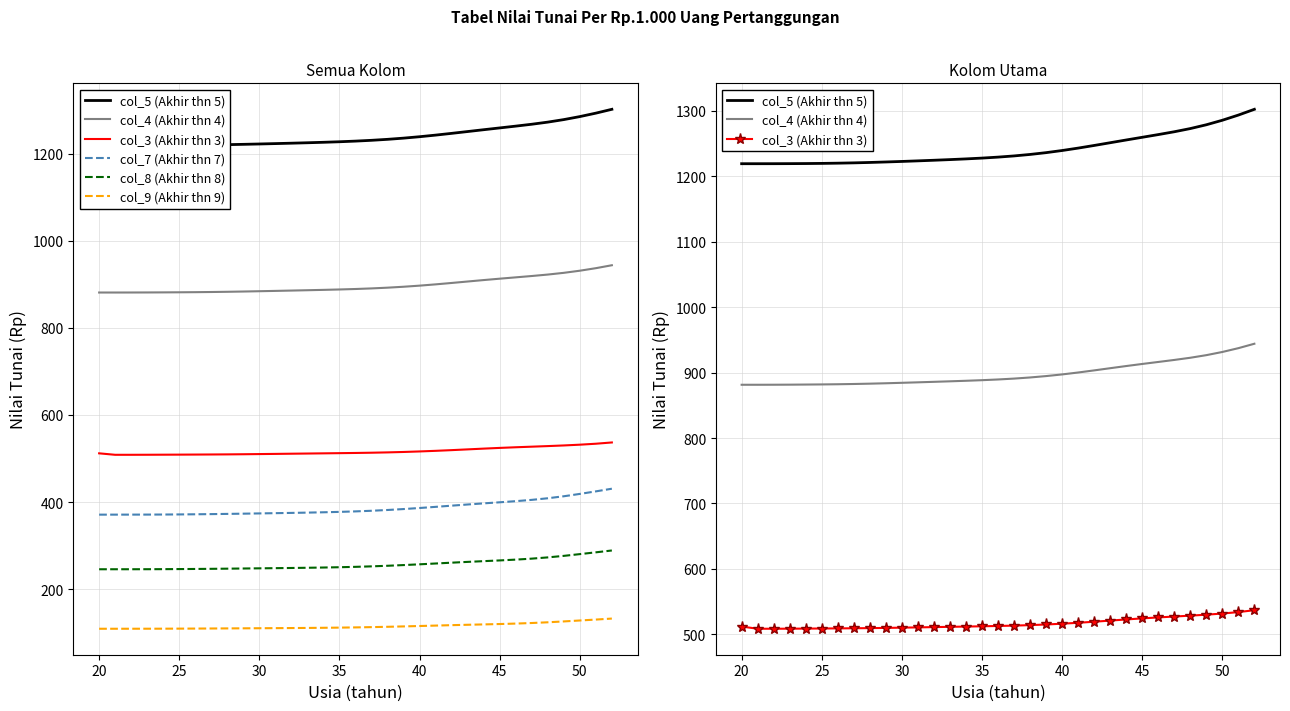

True or false: col_9 (Akhir thn 9) and col_4 (Akhir thn 4) intersect in this chart.

False